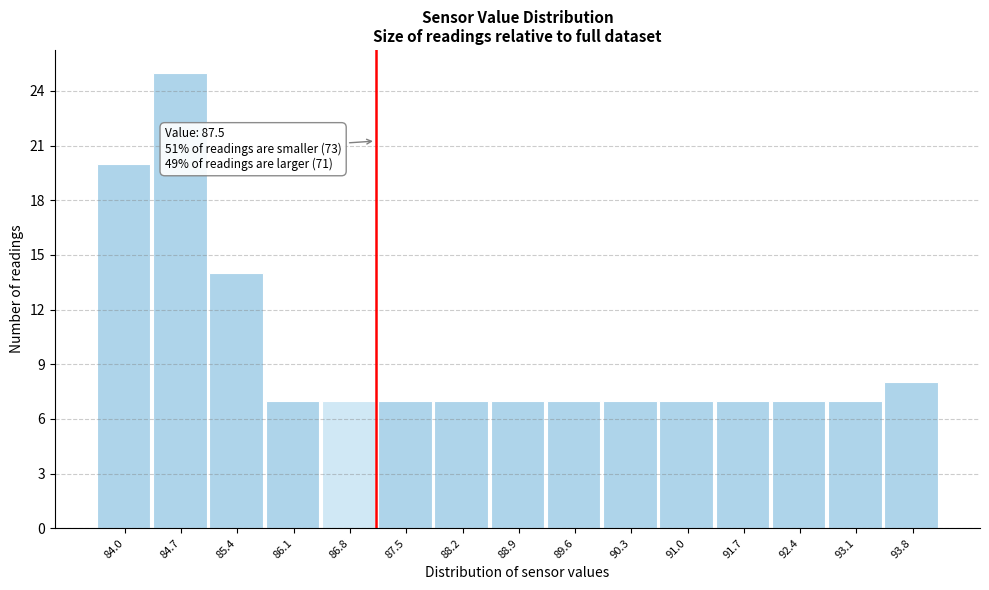

Reading left to right, transcribe all the data shown in this chart.

20	25	14	7	7	7	7	7	7	7	7	7	7	7	8